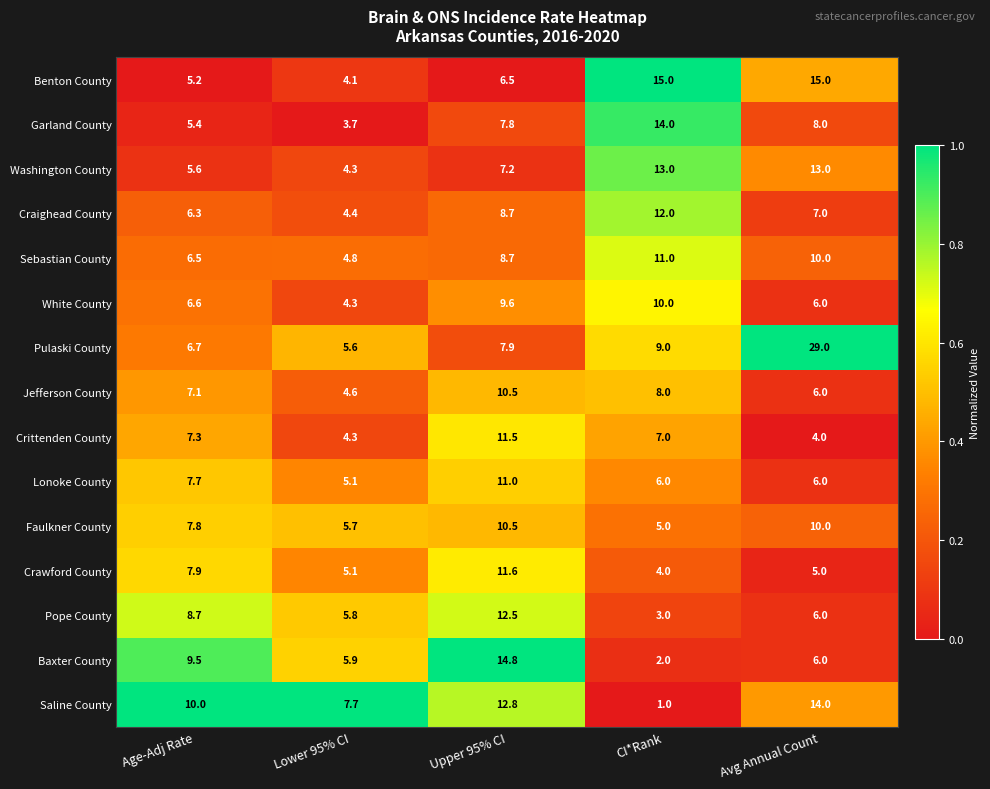

Which series has the largest total across all categories?

Pulaski County